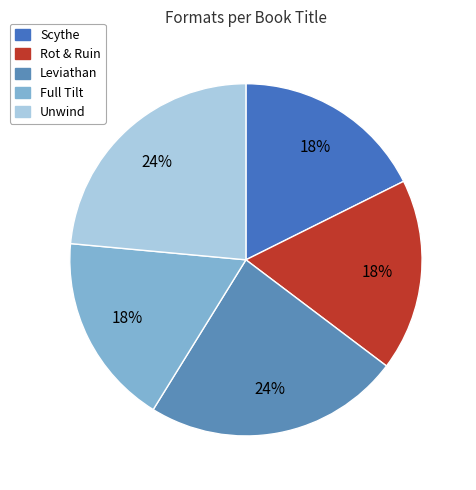

Do Leviathan and Scythe together represent more than half of the pie?

No